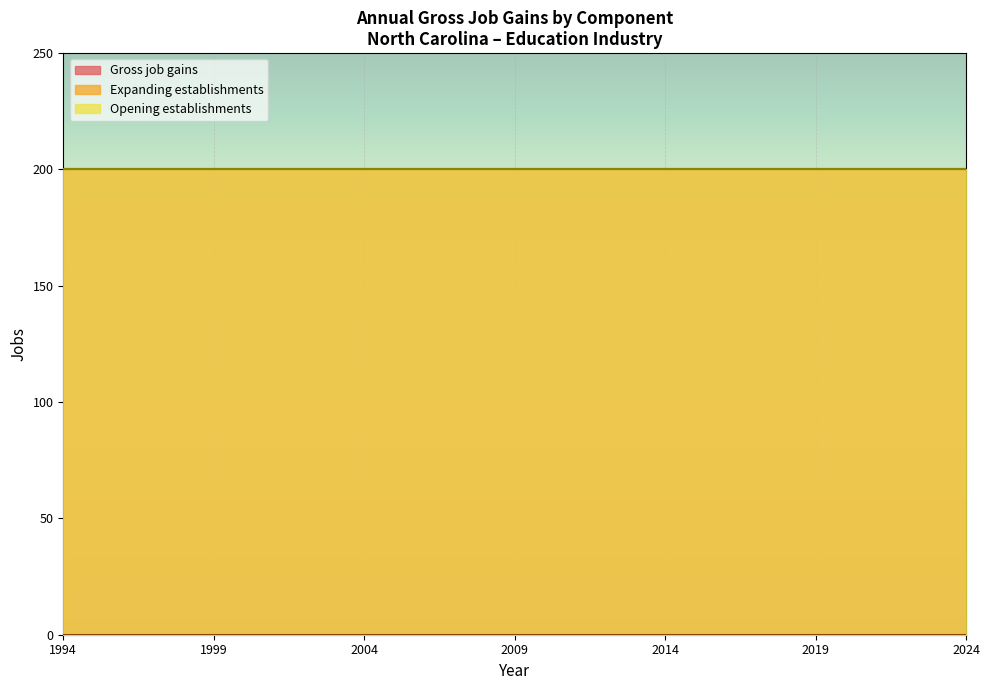

Reading left to right, what are all the values shown in this chart?

Gross job gains: 1994=200	1995=200	1996=200	1997=200	1998=200	1999=200	2000=200	2001=200	2002=200	2003=200	2004=200	2005=200	2006=200	2007=200	2008=200	2009=200	2010=200	2011=200	2012=200	2013=200	2014=200	2015=200	2016=200	2017=200	2018=200	2019=200	2020=200	2021=200	2022=200	2023=200	2024=200
Expanding establishments: 1994=0	1995=0	1996=0	1997=0	1998=0	1999=0	2000=0	2001=0	2002=0	2003=0	2004=0	2005=0	2006=0	2007=0	2008=0	2009=0	2010=0	2011=0	2012=0	2013=0	2014=0	2015=0	2016=0	2017=0	2018=0	2019=0	2020=0	2021=0	2022=0	2023=0	2024=0
Opening establishments: 1994=200	1995=200	1996=200	1997=200	1998=200	1999=200	2000=200	2001=200	2002=200	2003=200	2004=200	2005=200	2006=200	2007=200	2008=200	2009=200	2010=200	2011=200	2012=200	2013=200	2014=200	2015=200	2016=200	2017=200	2018=200	2019=200	2020=200	2021=200	2022=200	2023=200	2024=200